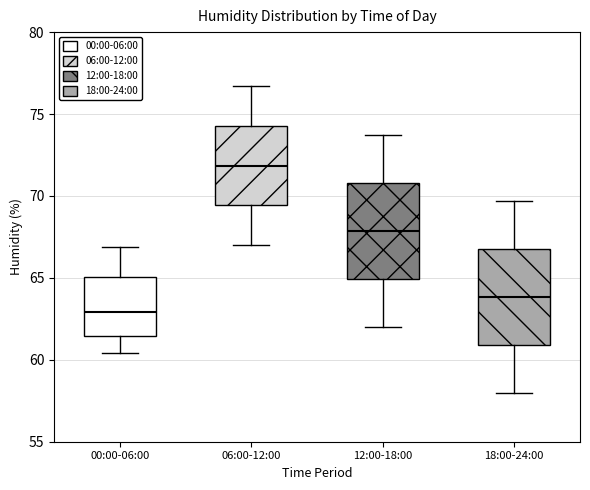

Where is the lower edge of the box for 18:00-24:00 on the y-axis? The values are not printed on the chart, so give them approximately, as read against the axis.

61.0